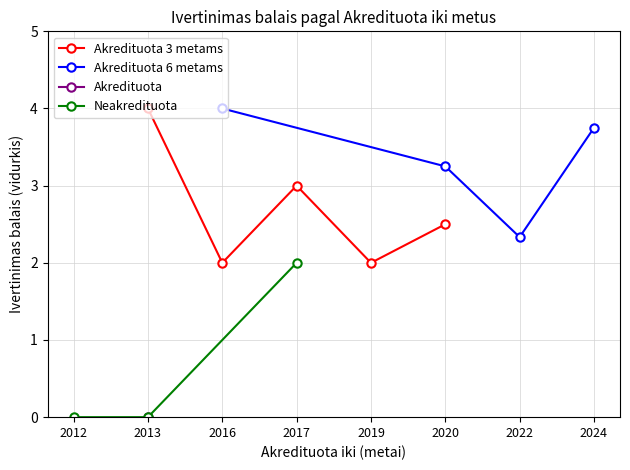

The Akredituota 3 metams series shows 2.5 at 2020. True or false?

True